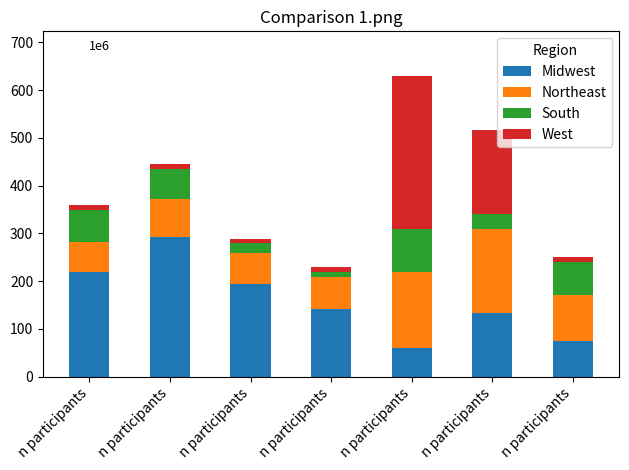

What are all the series names shown in the legend?

Midwest, Northeast, South, West